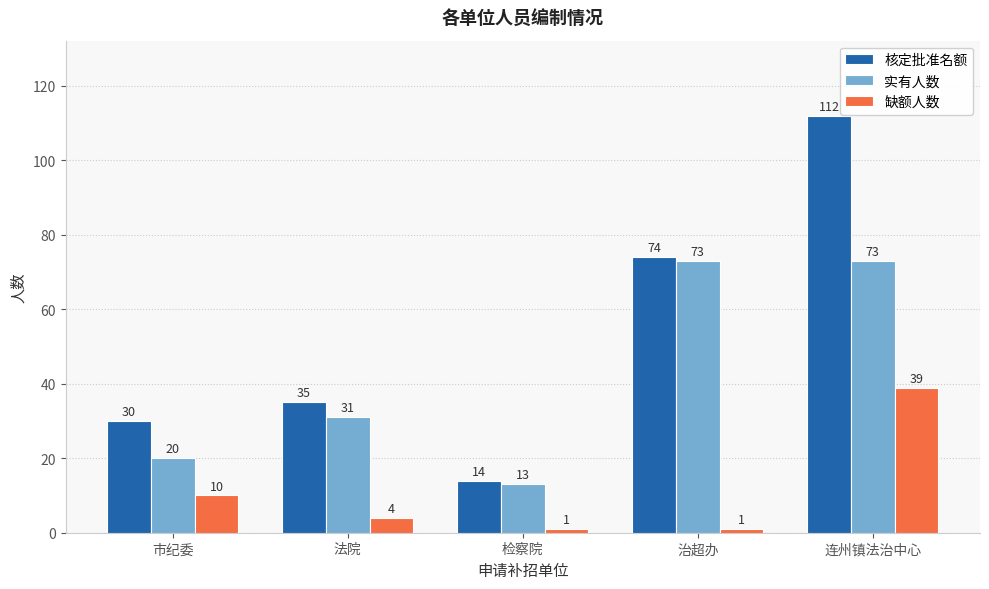

Rank the series at 法院 from lowest to highest value.

缺额人数, 实有人数, 核定批准名额